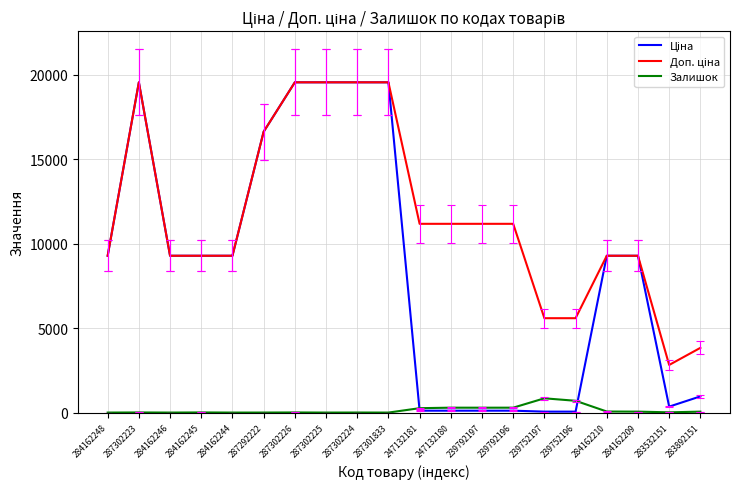

What is the maximum value shown in the chart?

19564.9